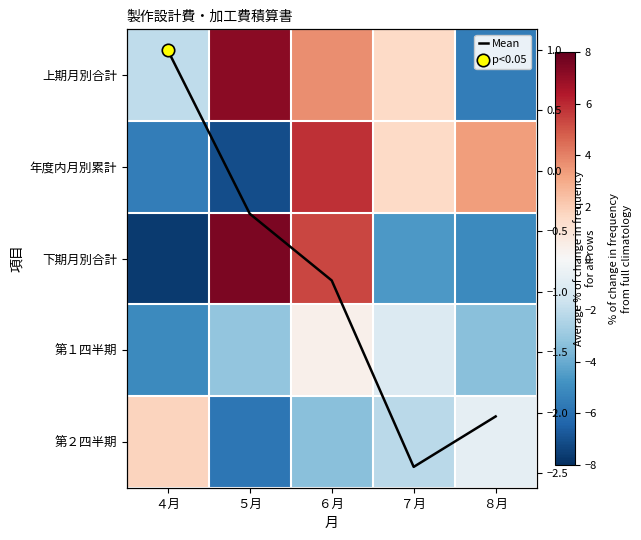

Where does the Mean series first go above 0?

４月